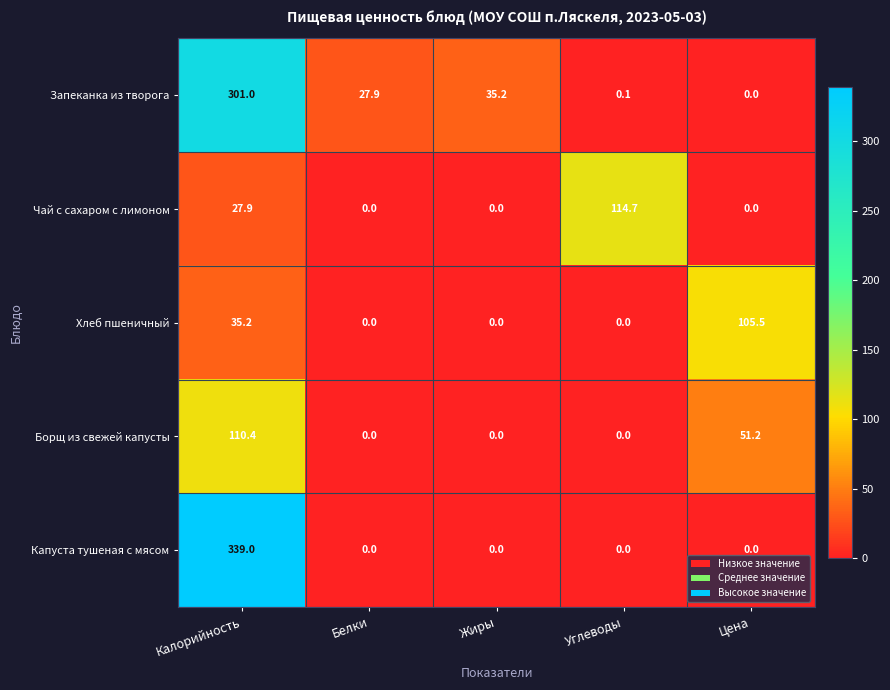

Which series has the widest spread of values?

Капуста тушеная с мясом